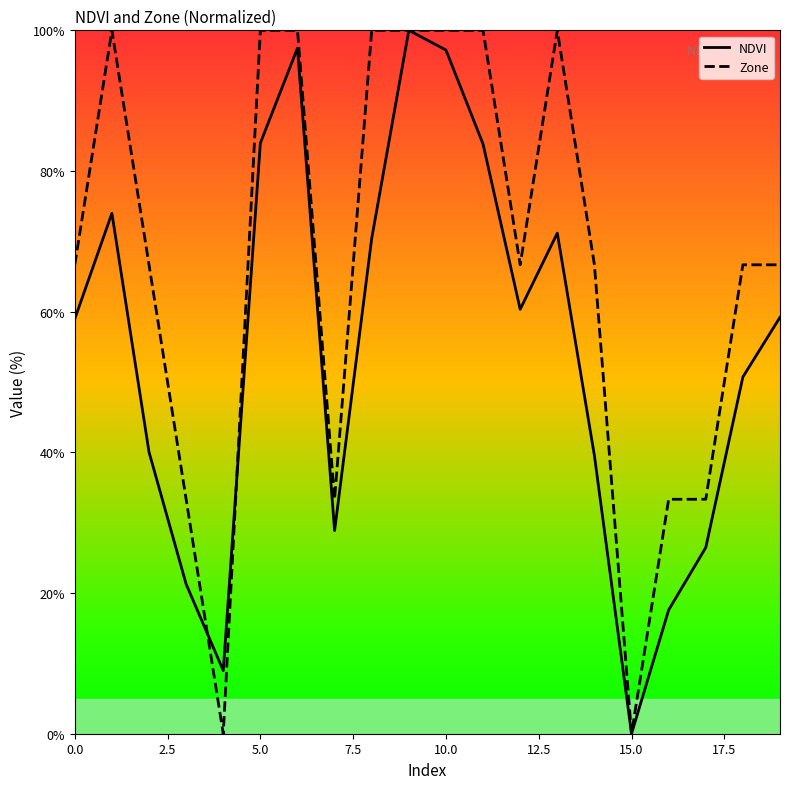

What is the greatest value displayed?

100.0